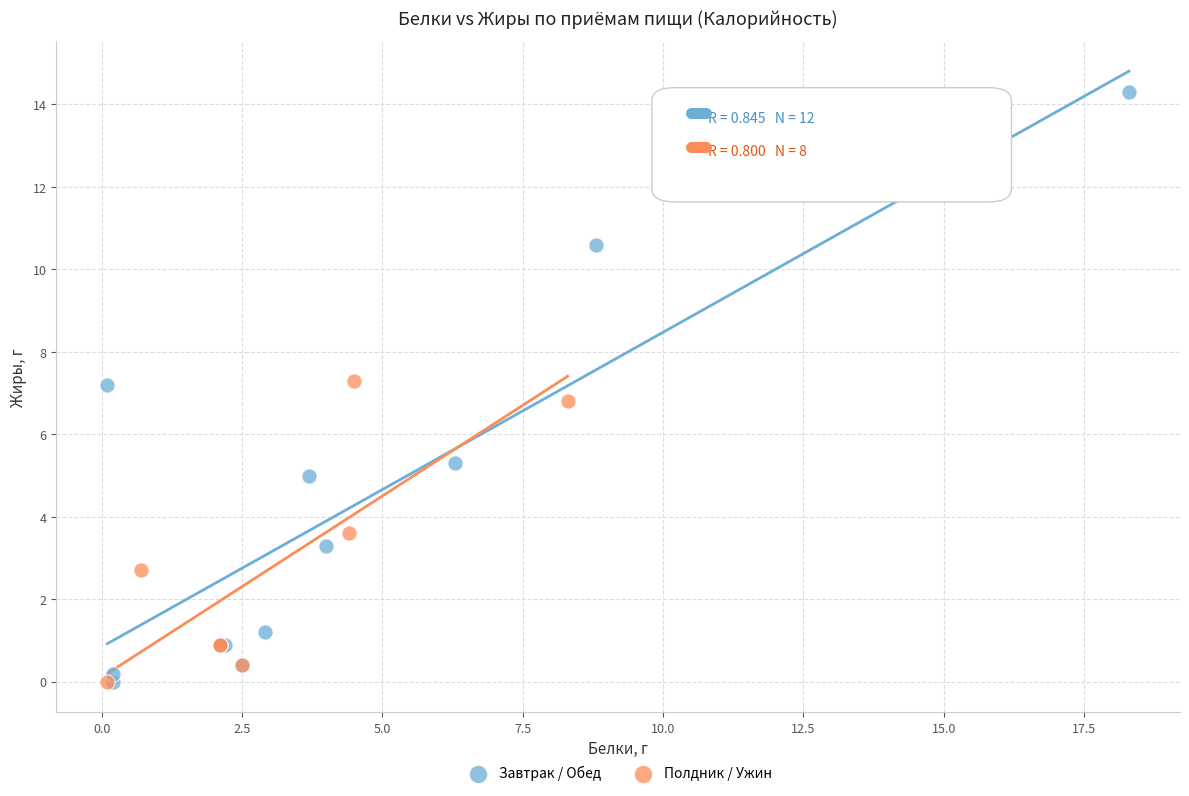

Which series contains the highest Y value?

Завтрак / Обед